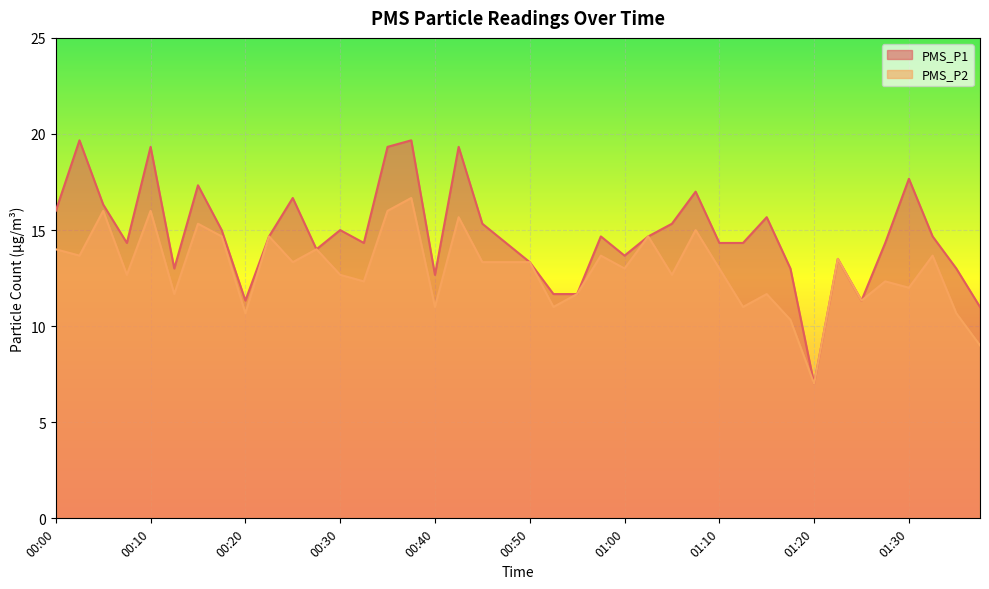

What is the highest value of the PMS_P1 series?

19.7